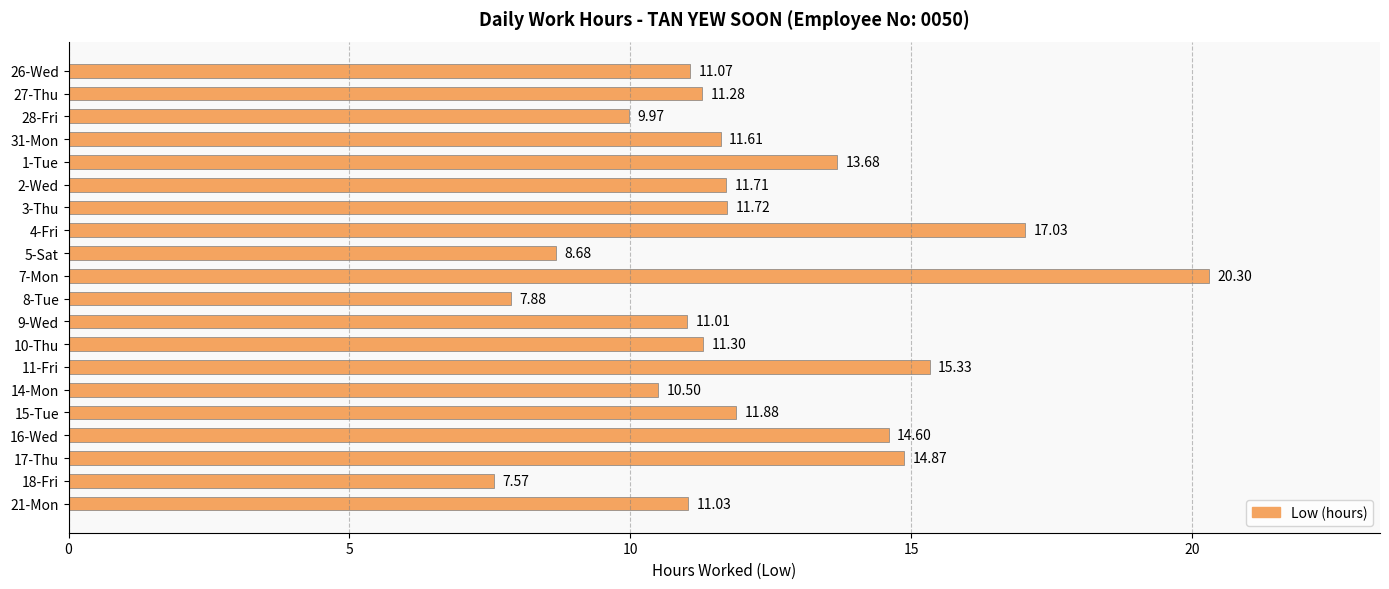

Are the bars grouped side by side (vs. stacked)?

No